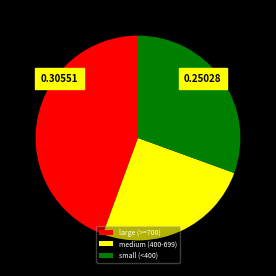

Rank the categories by value from highest to lowest.

large (>=700), small (<400), medium (400-699)